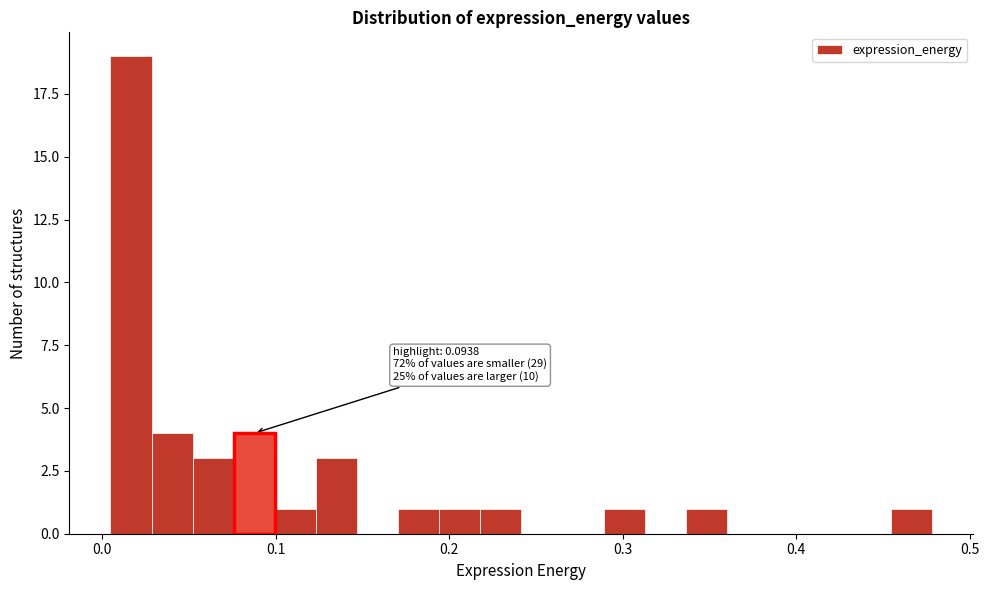

Read against the x-axis, roughly where is the centre of the tallest bar?

0.02